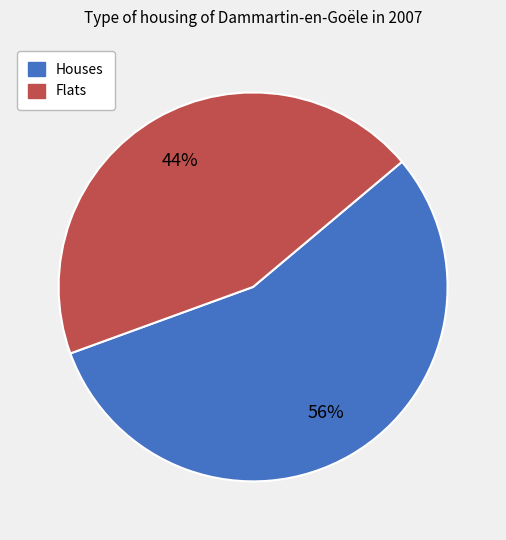

Is there a majority slice in this chart?

Yes